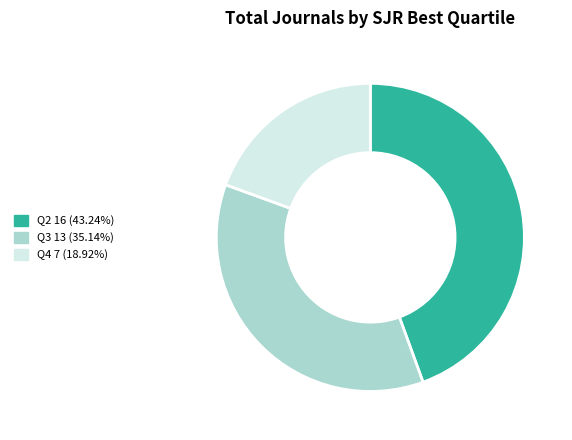

Which has a higher value, Q4 or Q3?

Q3